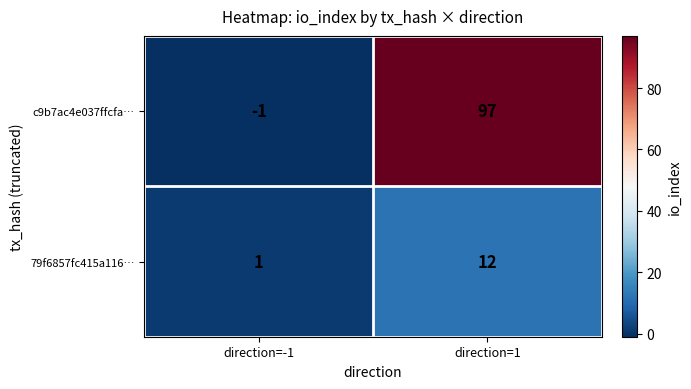

What is the approximate value of c9b7ac4e037ffcfa… at direction=1, to the nearest 5?

95